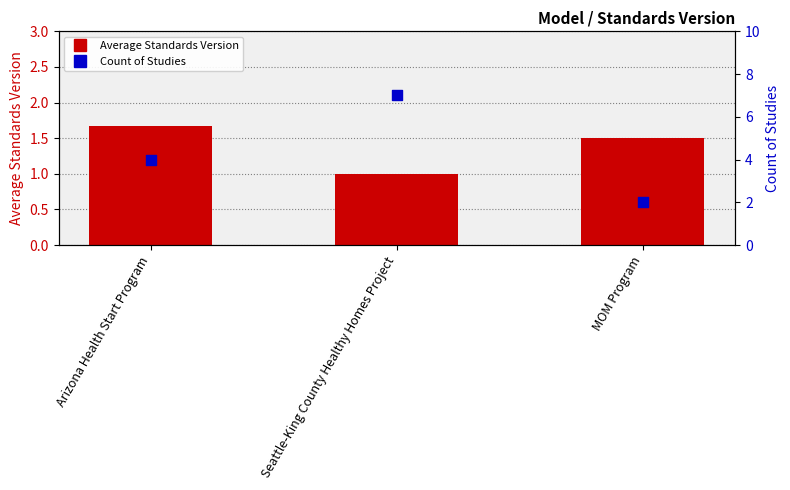

At which category is the sum across all series the highest?

Seattle-King County Healthy Homes Project